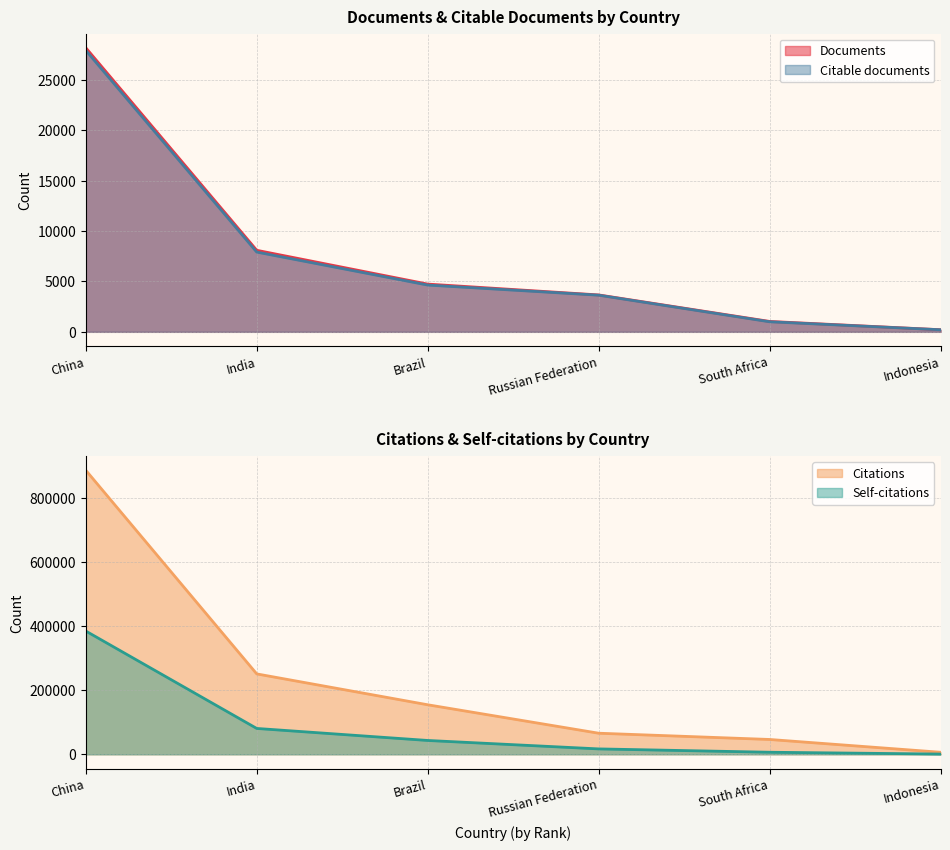

What are all the series names shown in the legend?

Documents, Citable documents, Citations, Self-citations